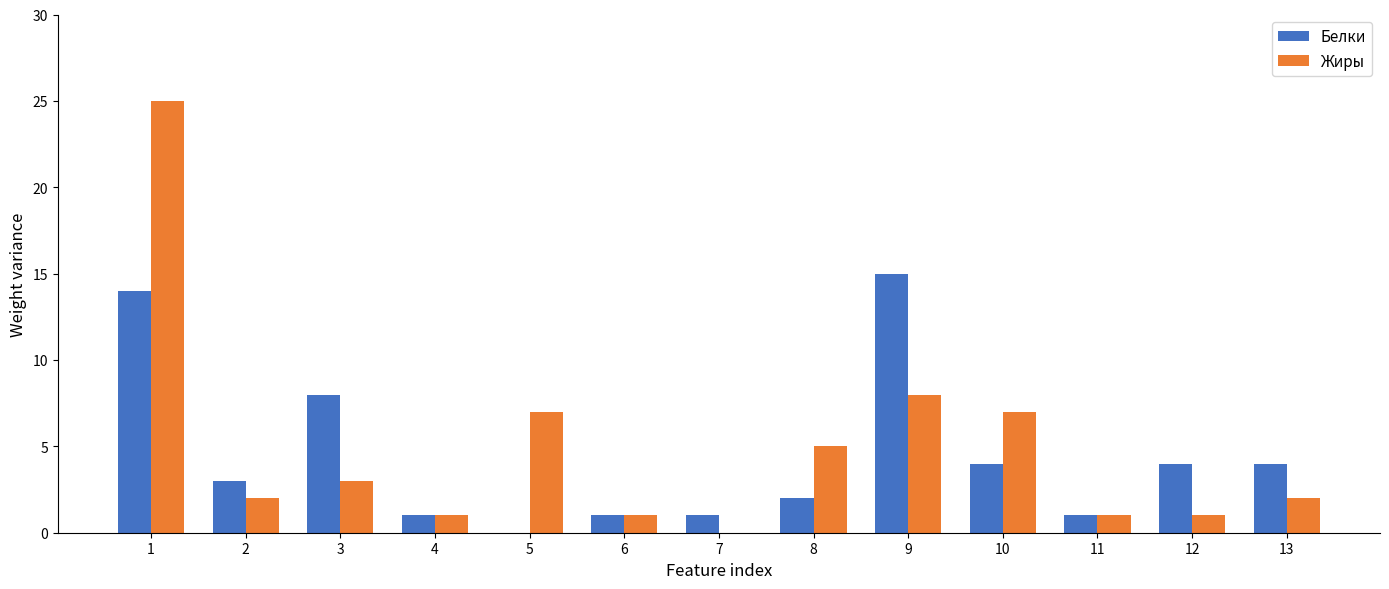

Between 1 and 5, which series saw the biggest shift?

Жиры